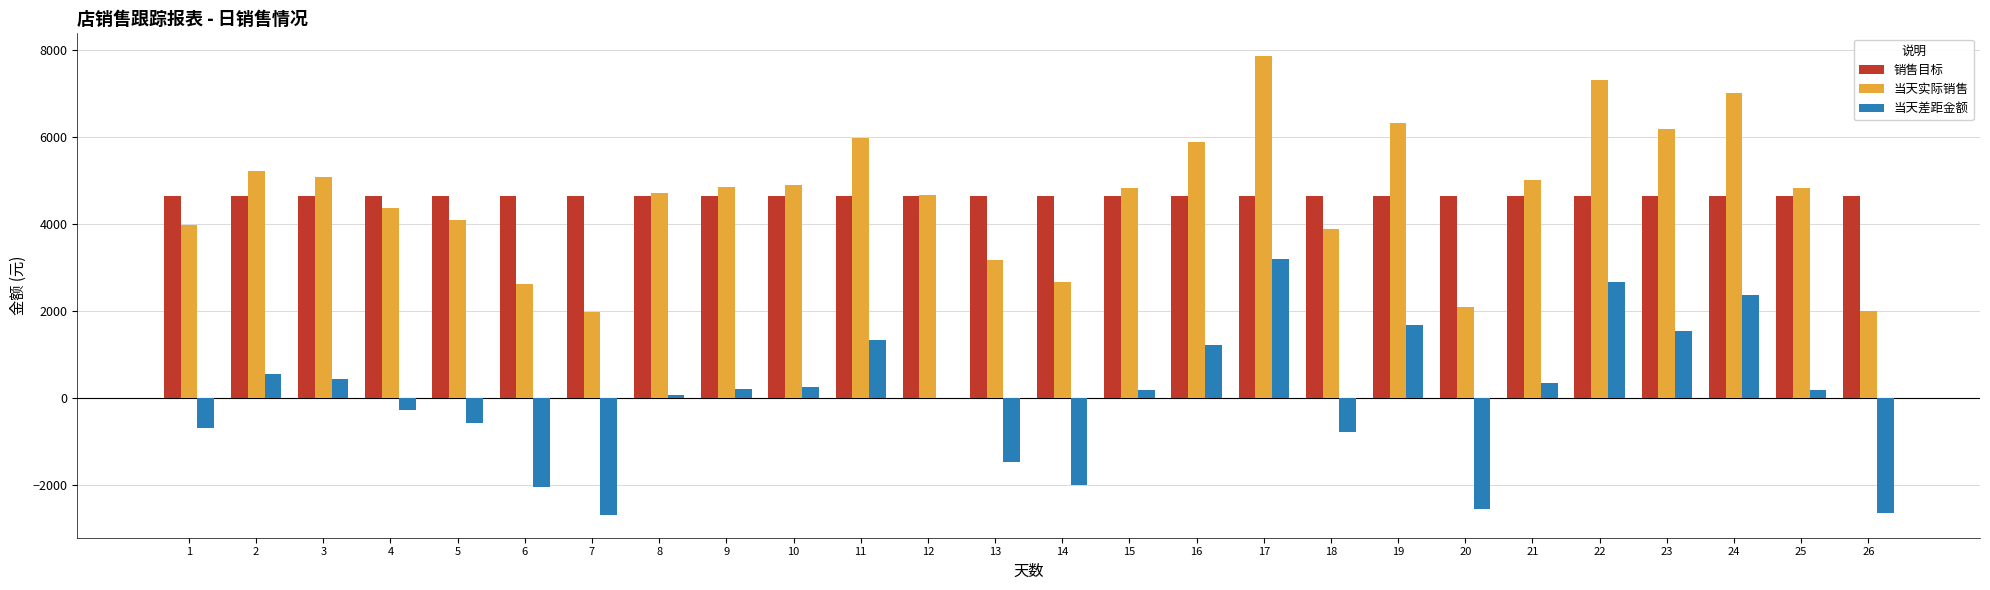

What is the sum of the 当天实际销售 values at 7 and 14?

4624.0